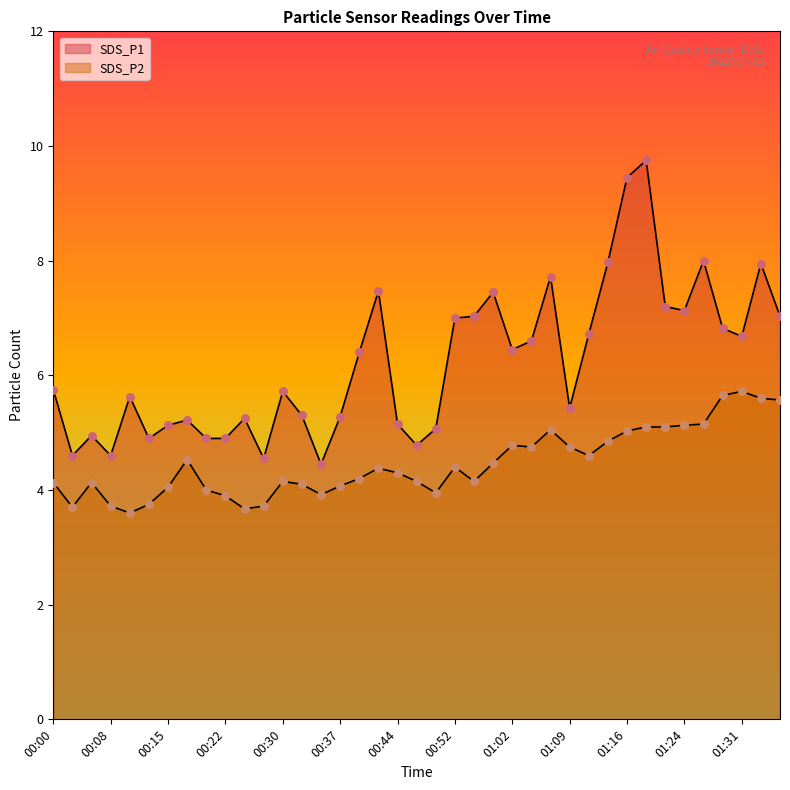

What are all the series names shown in the legend?

SDS_P1, SDS_P2